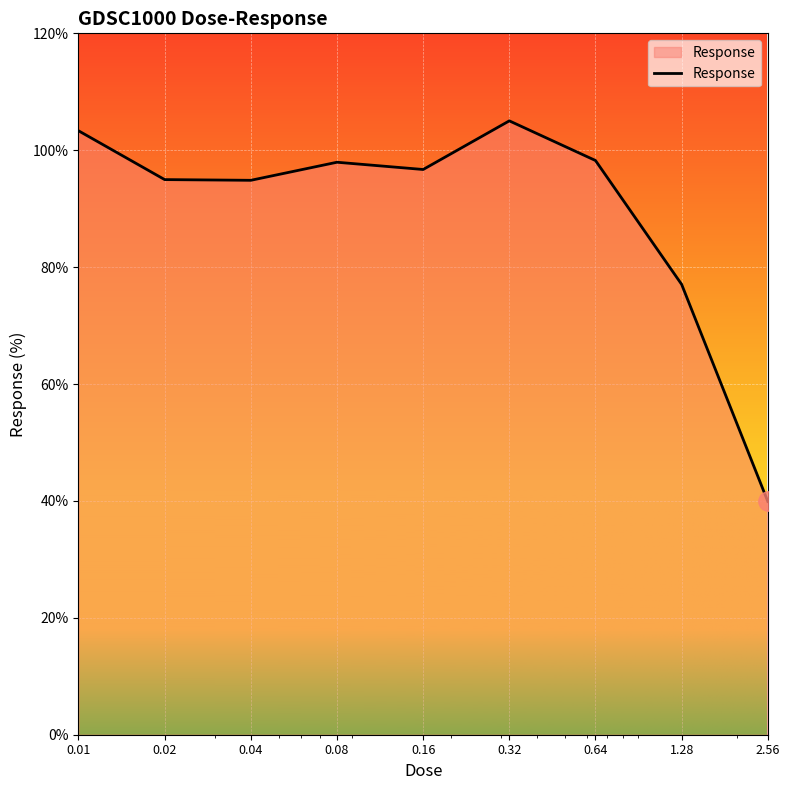

What is the greatest value displayed?

105.0